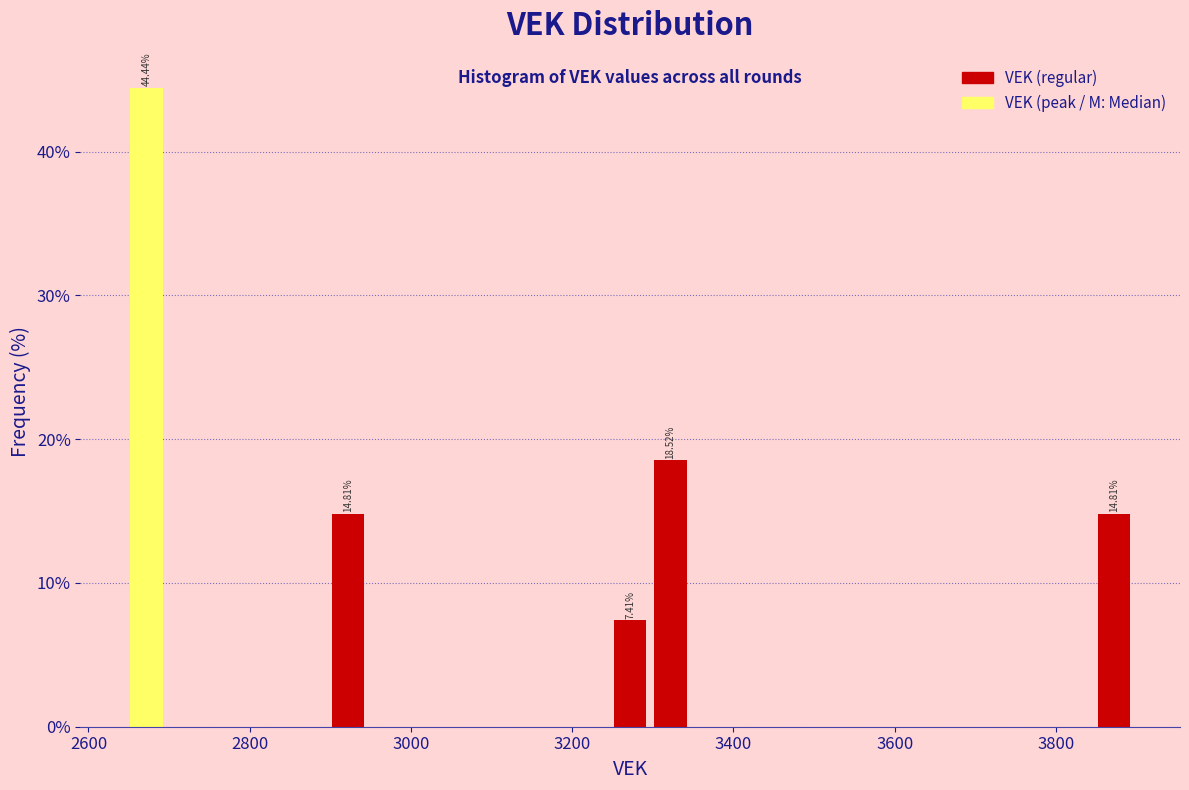

Read against the x-axis, roughly where is the centre of the tallest bar?

2680